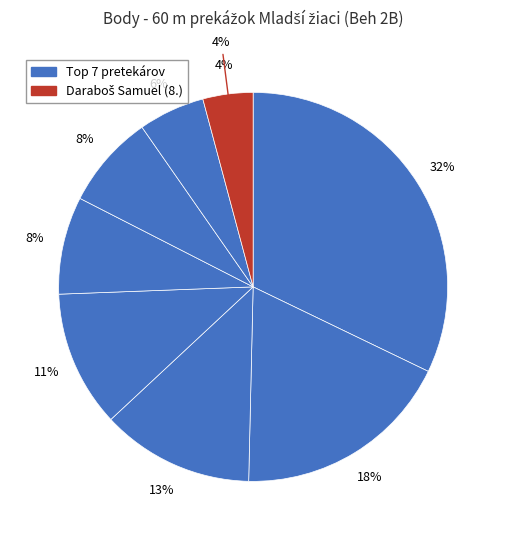

What percentage is the Konušík Matej slice, to the nearest percent?

18%